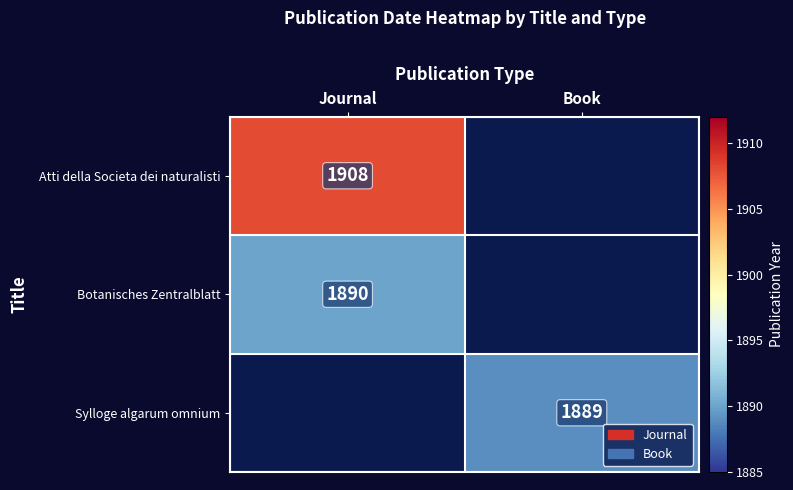

Is it true that Sylloge algarum omnium equals 1160 at Book?

False